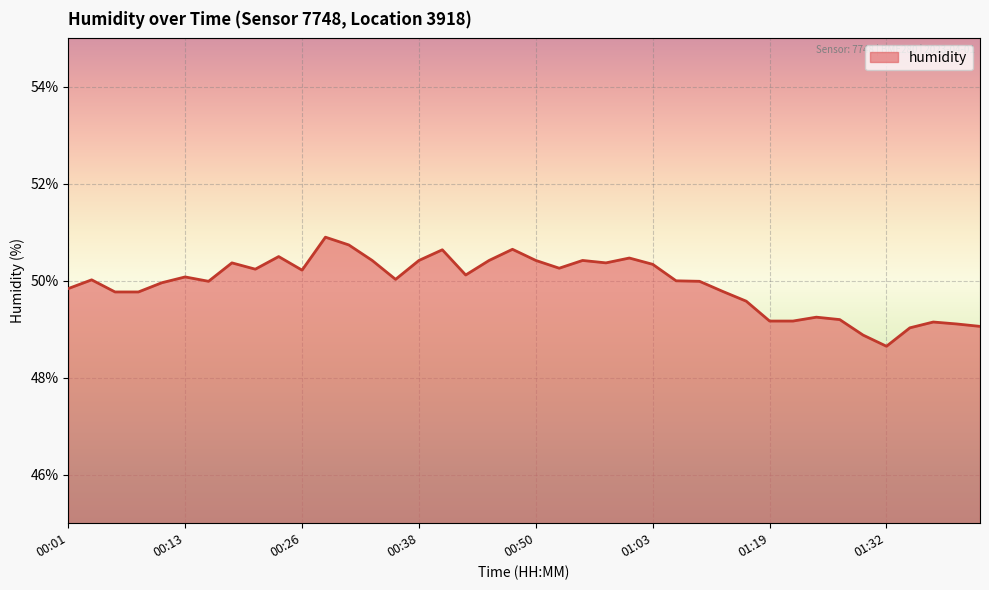

What is the maximum value shown in the chart?

50.9